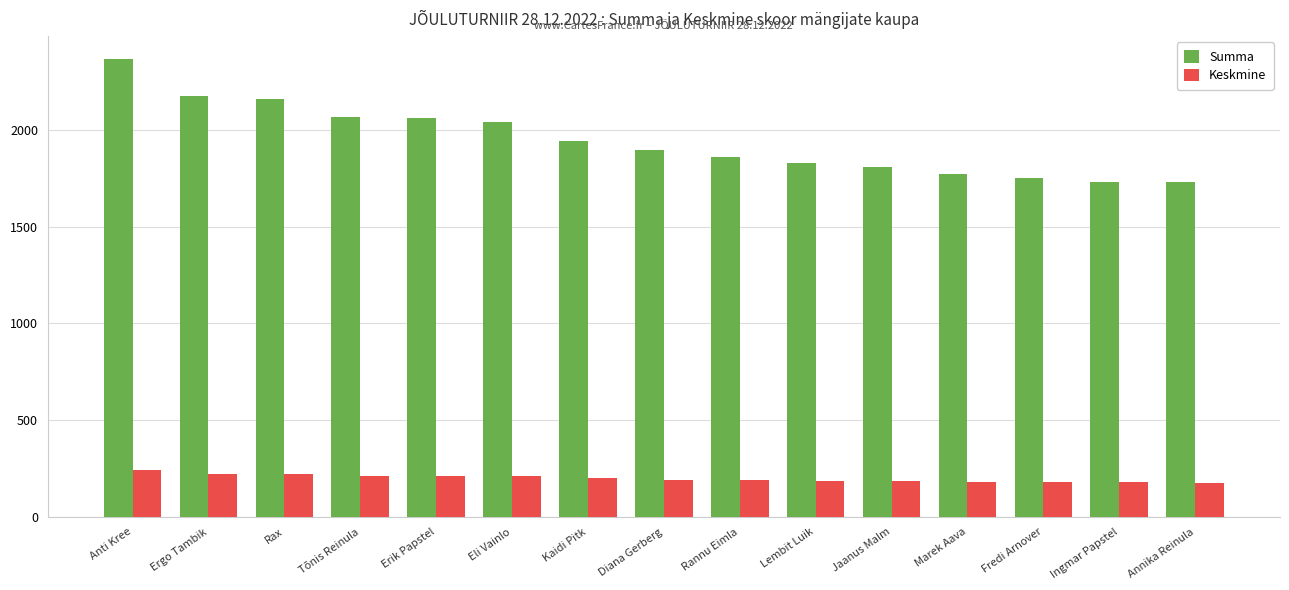

The Summa series shows 2067.0 at Tõnis Reinula. True or false?

True